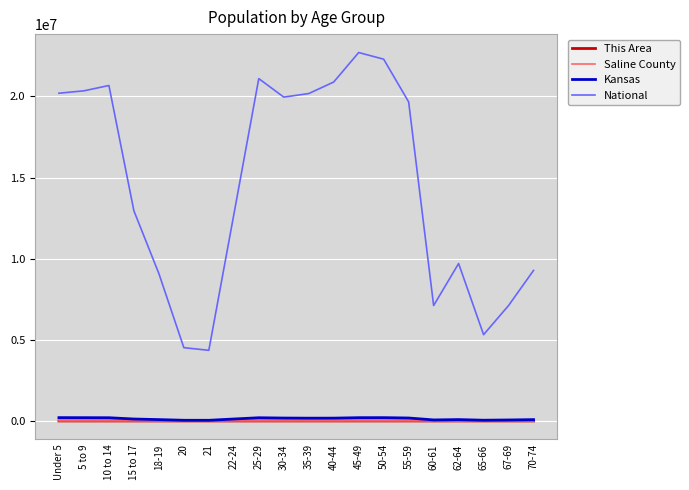

What is the greatest value displayed?

22708591